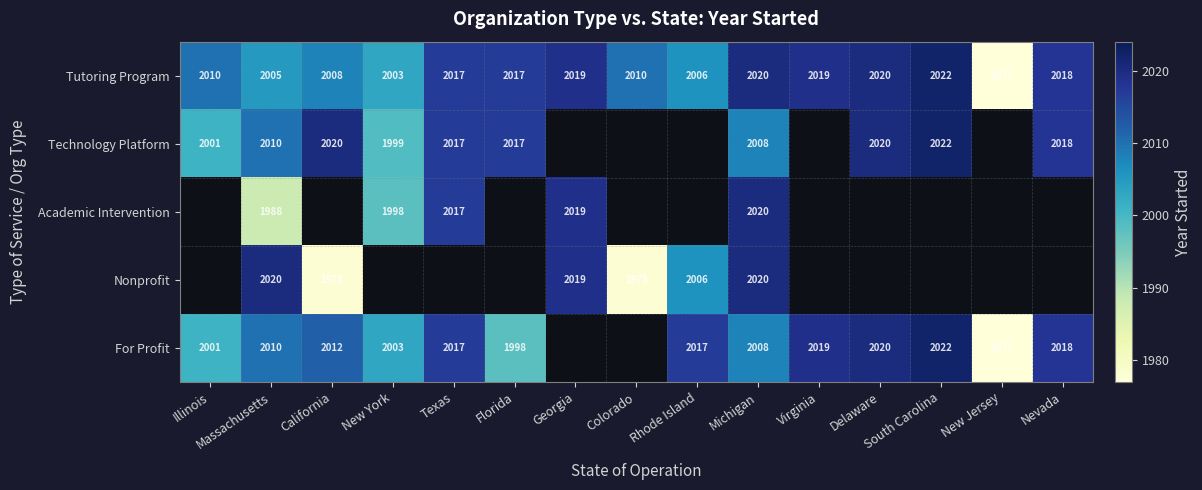

What is the minimum value for Tutoring Program?

1977